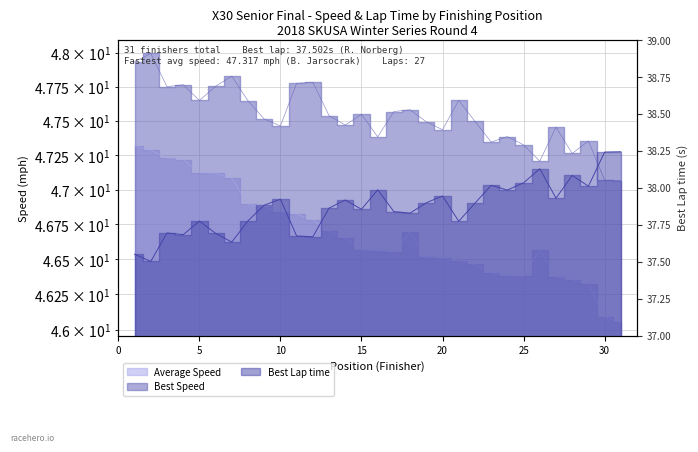

Which series has the largest total across all categories?

Best Speed